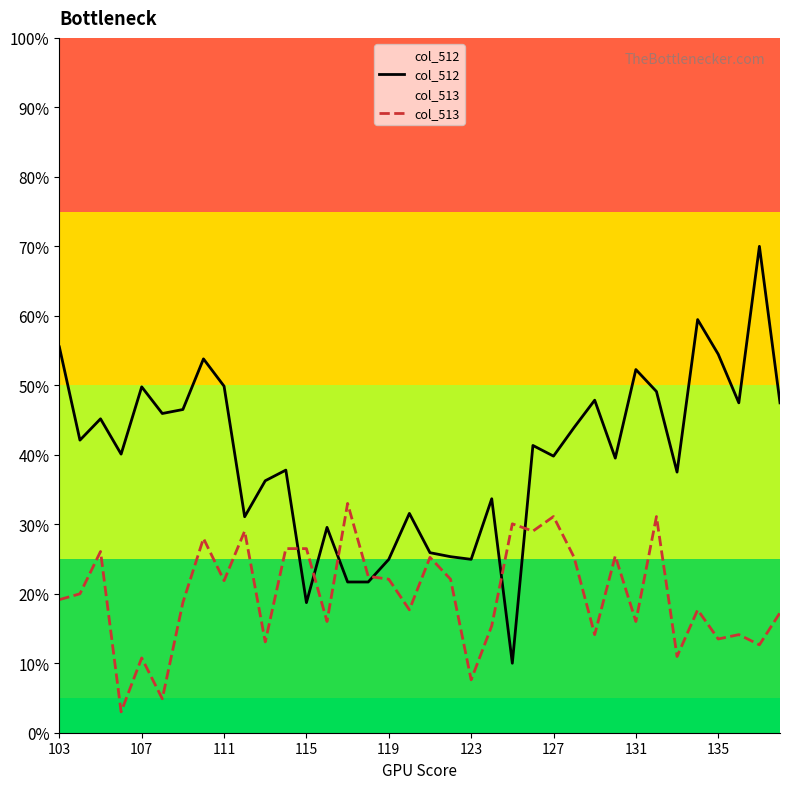

Does the chart have visible grid lines?

No